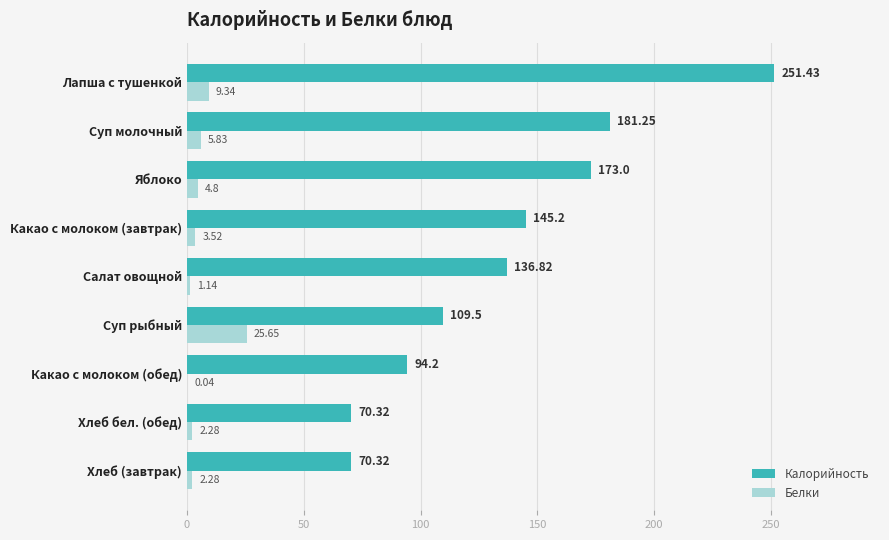

Between Яблоко and Лапша с тушенкой, which series saw the biggest shift?

Калорийность